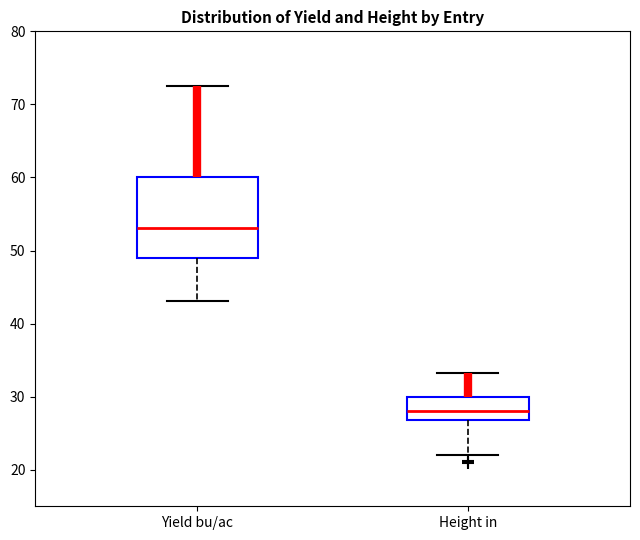

Where is the lower edge of the box for Yield bu/ac on the y-axis? The values are not printed on the chart, so give them approximately, as read against the axis.

49